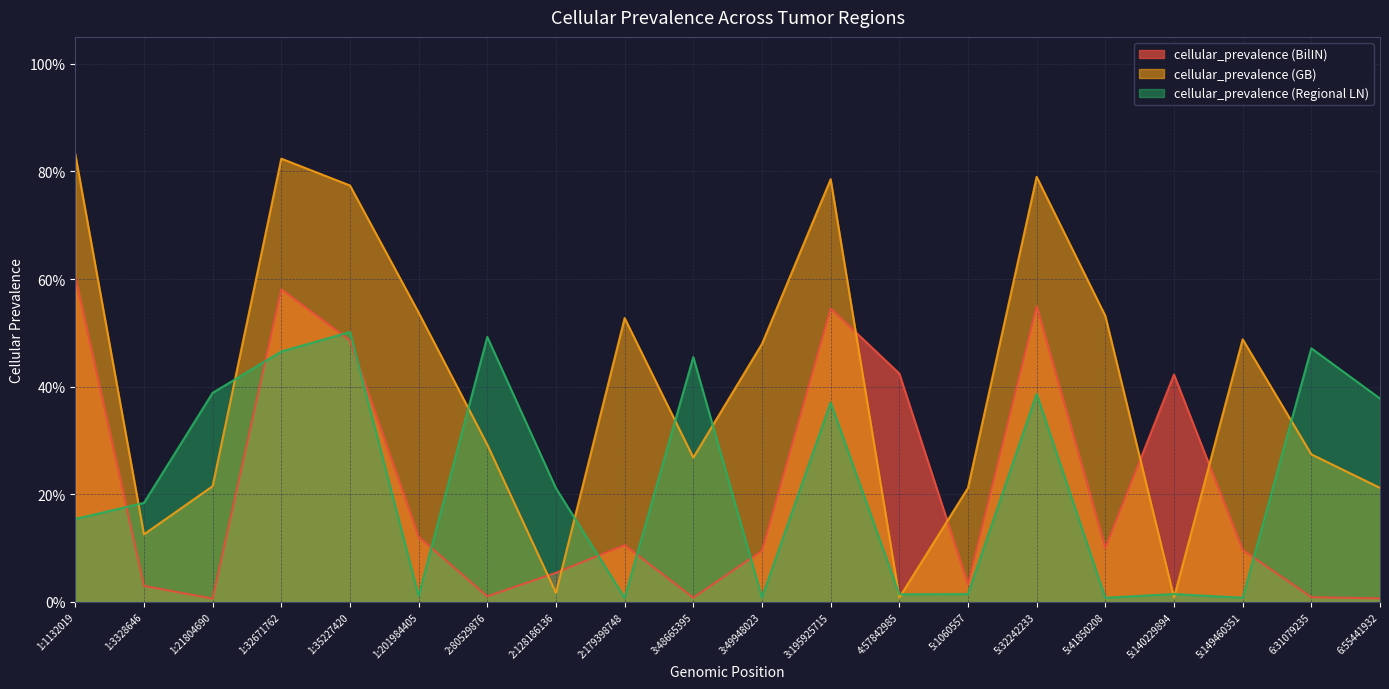

What is the difference between the highest and lowest values at 1:1132019?

0.7